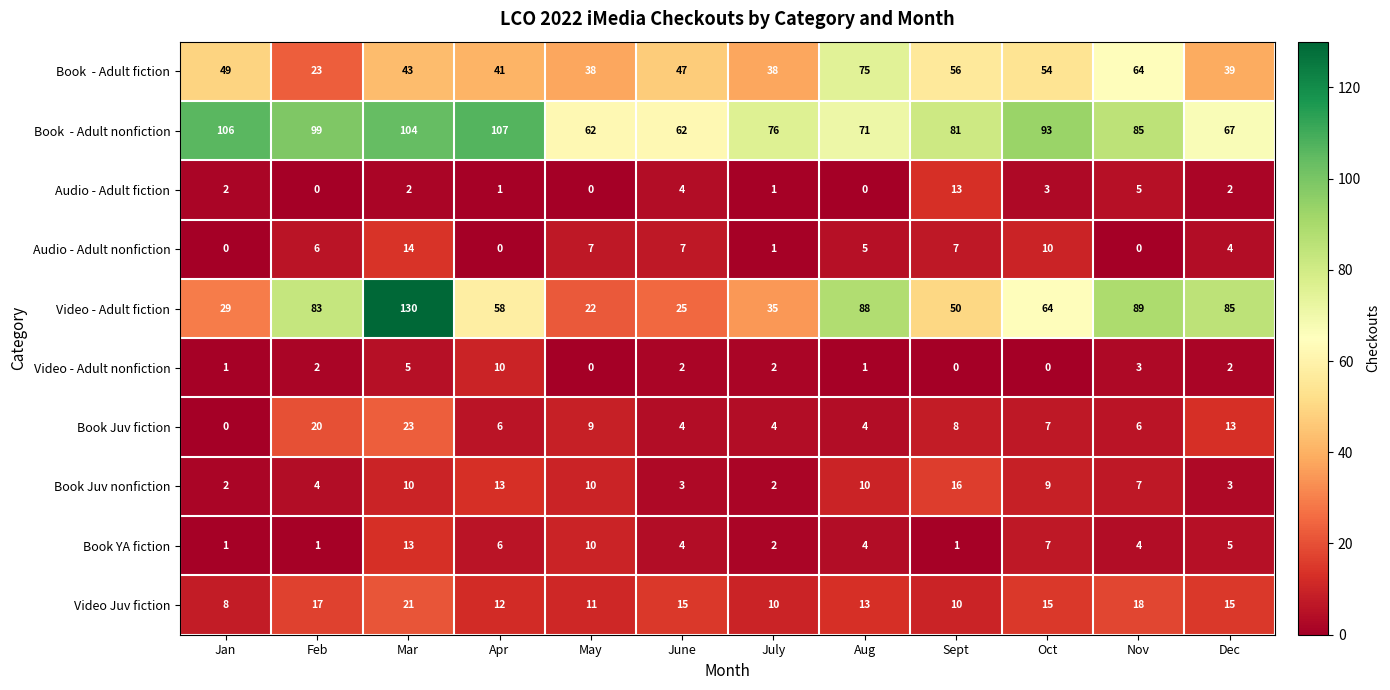

What is the total value across all series at Dec?

235